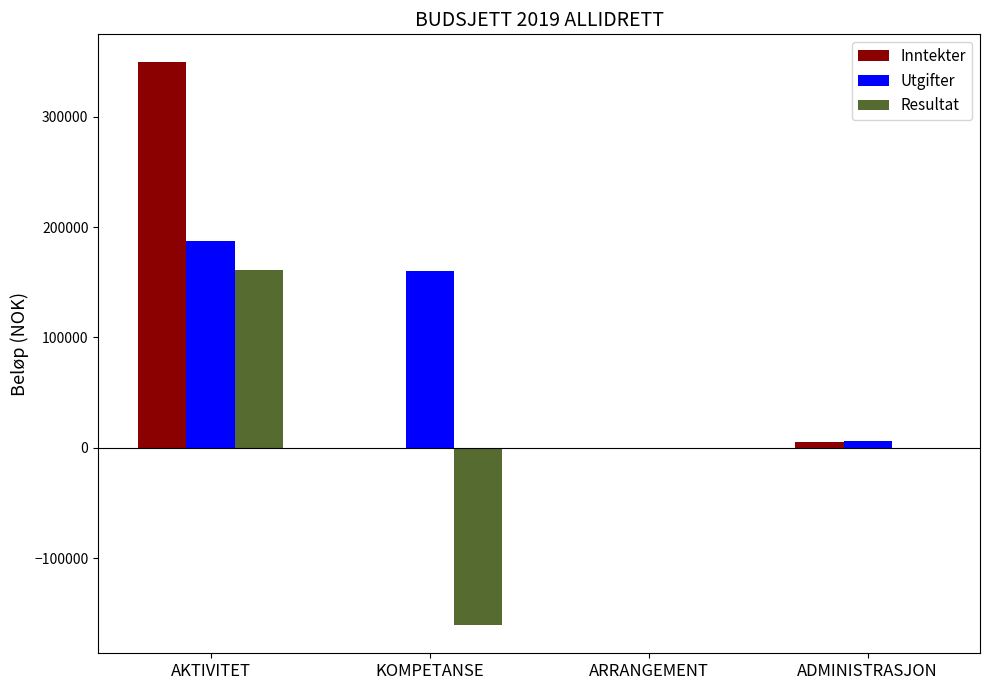

At which category is the sum across all series the highest?

AKTIVITET